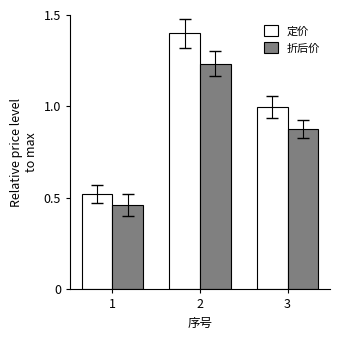

What is the maximum value for 定价?

1.4